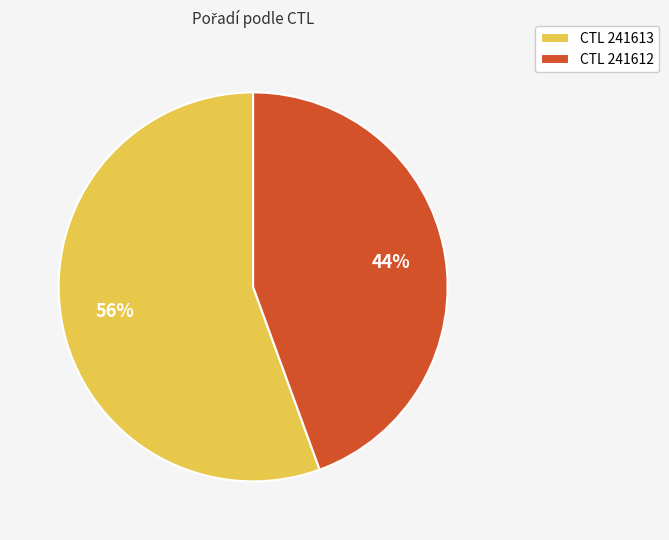

Count the number of slices in the pie.

2